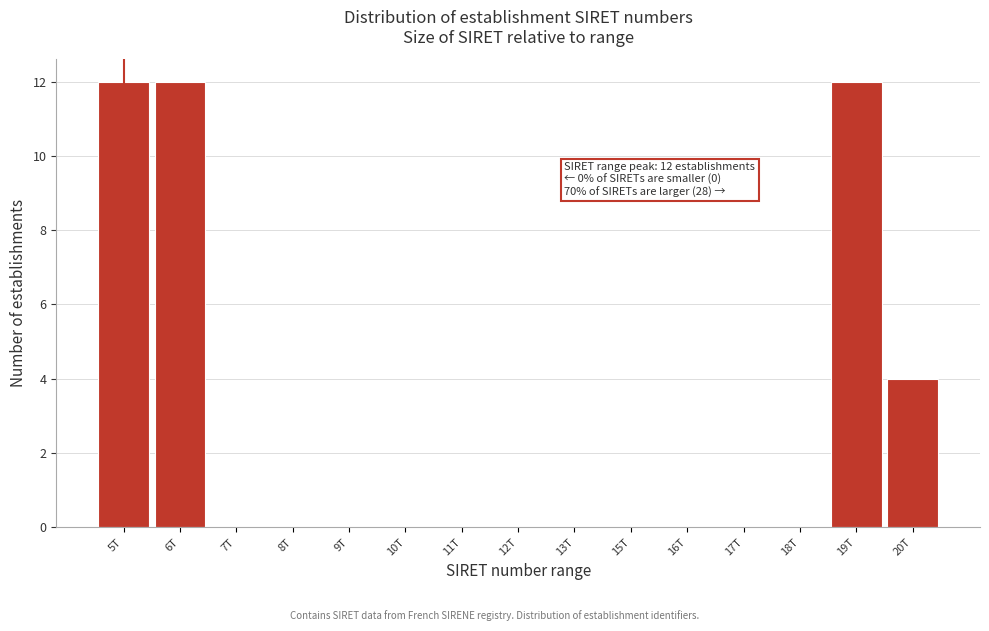

Reading left to right, list all the values displayed in this chart.

5T=12	6T=12	7T=0	8T=0	9T=0	10T=0	11T=0	12T=0	13T=0	15T=0	16T=0	17T=0	18T=0	19T=12	20T=4